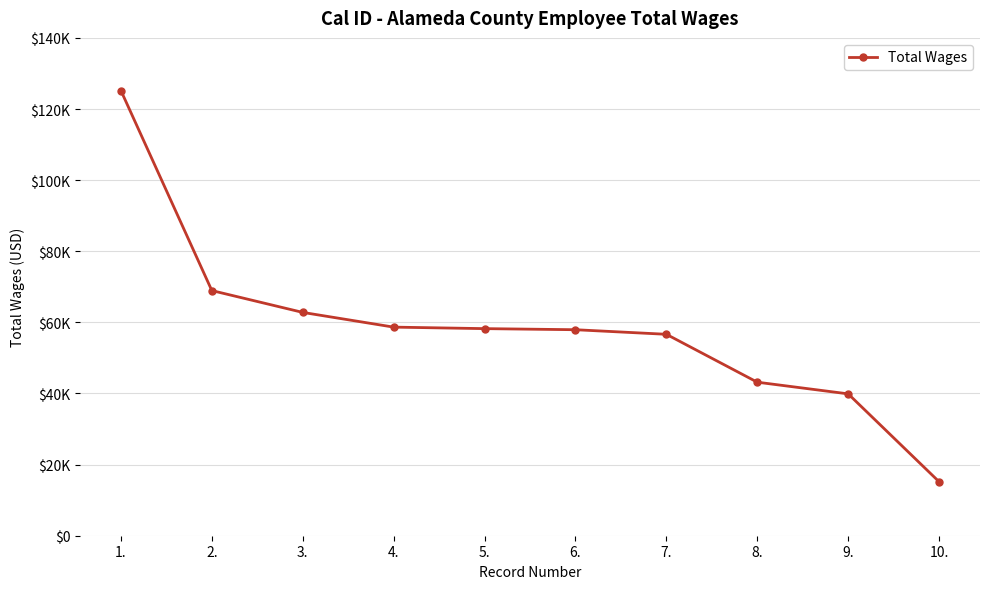

Which category has the highest value across all series?

1.